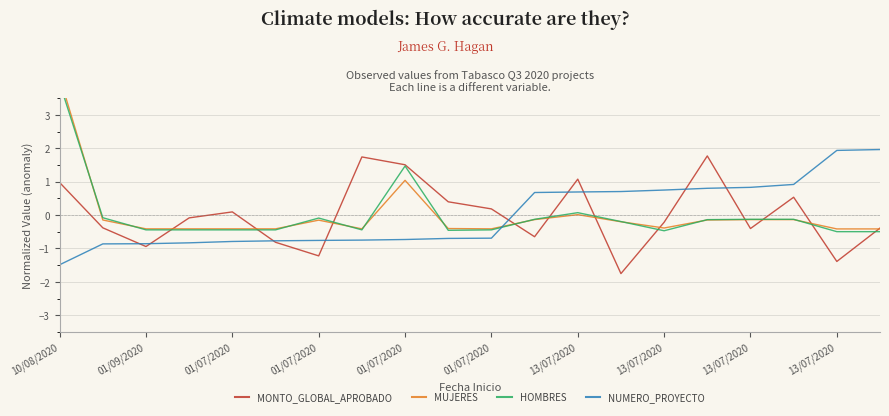

List the series in order of their peak value, highest first.

MUJERES, HOMBRES, NUMERO_PROYECTO, MONTO_GLOBAL_APROBADO